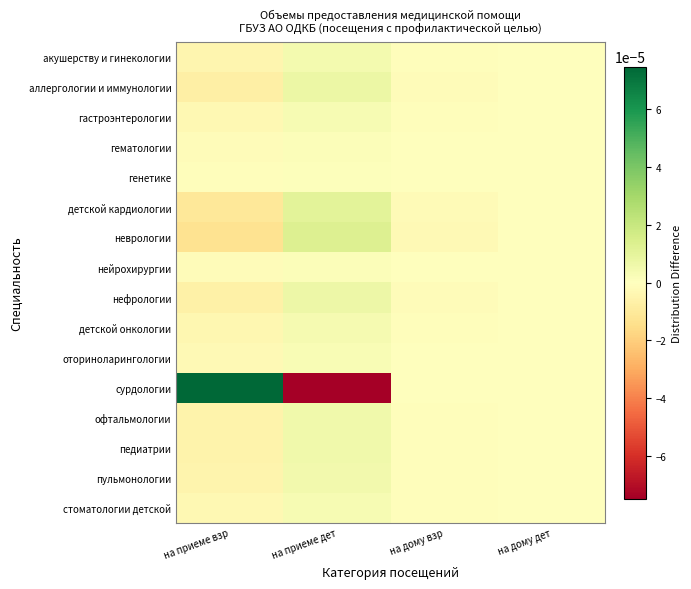

At which category is the sum across all series the highest?

на дому дет